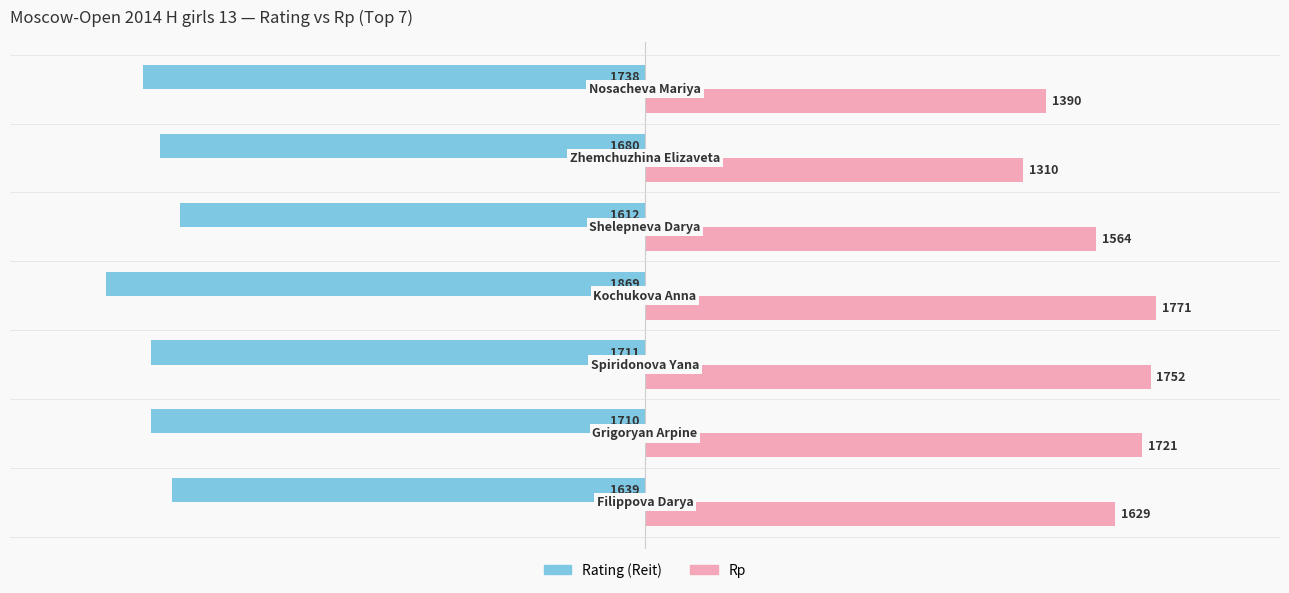

Which series has the largest total across all categories?

Rp